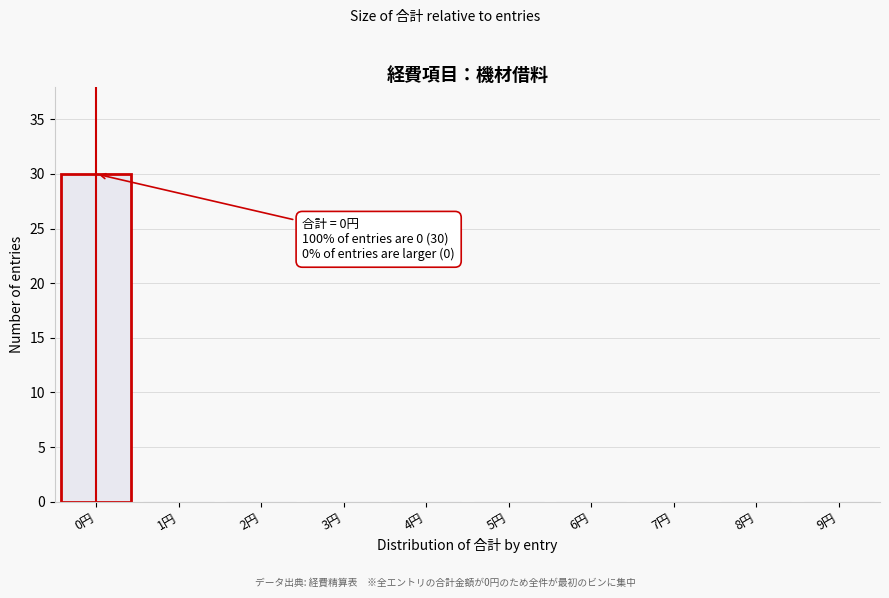

Reading left to right, transcribe all the data shown in this chart.

0円=30	1円=0	2円=0	3円=0	4円=0	5円=0	6円=0	7円=0	8円=0	9円=0